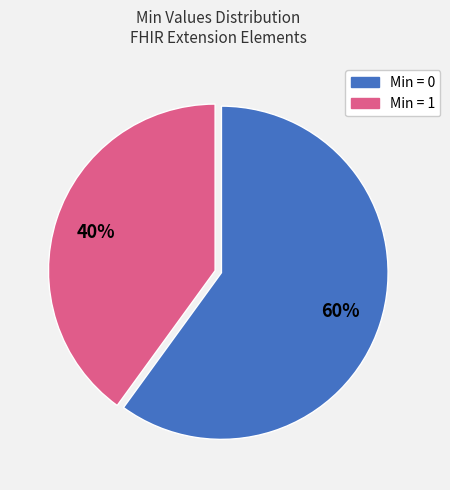

To the nearest percent, what is the average slice percentage?

50%